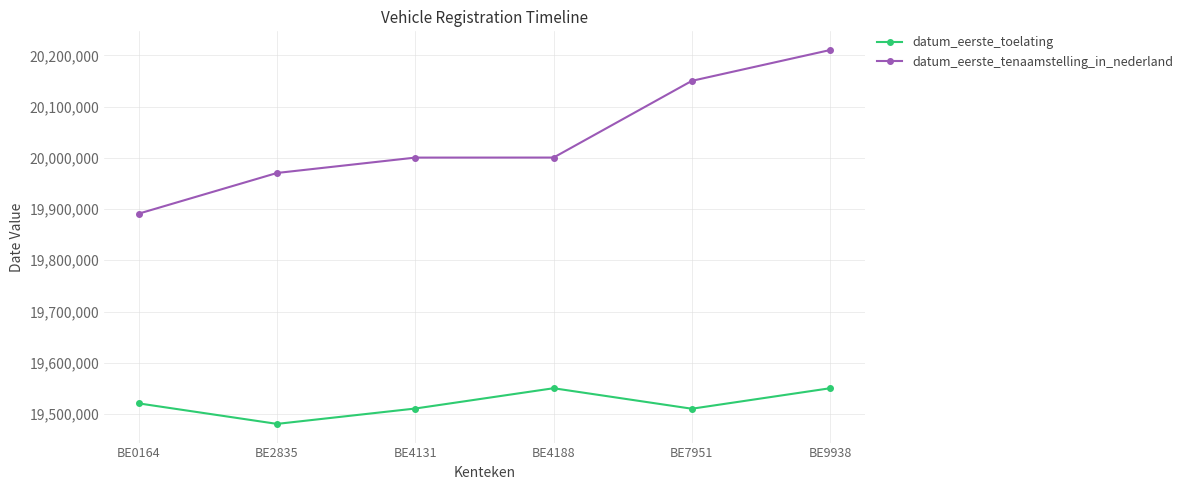

True or false: datum_eerste_tenaamstelling_in_nederland and datum_eerste_toelating cross at least once.

False